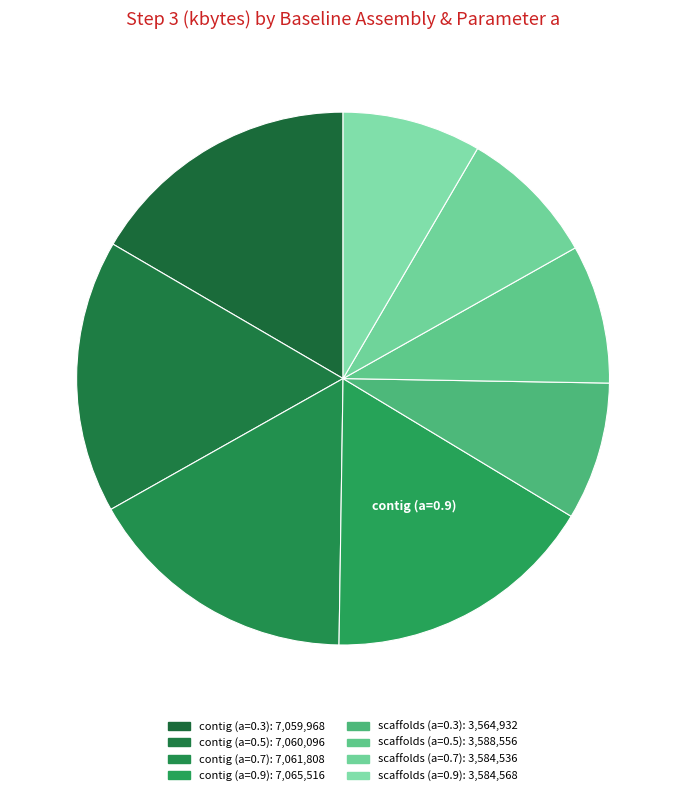

Rank the categories by value from highest to lowest.

contig (a=0.9), contig (a=0.7), contig (a=0.5), contig (a=0.3), scaffolds (a=0.5), scaffolds (a=0.9), scaffolds (a=0.7), scaffolds (a=0.3)